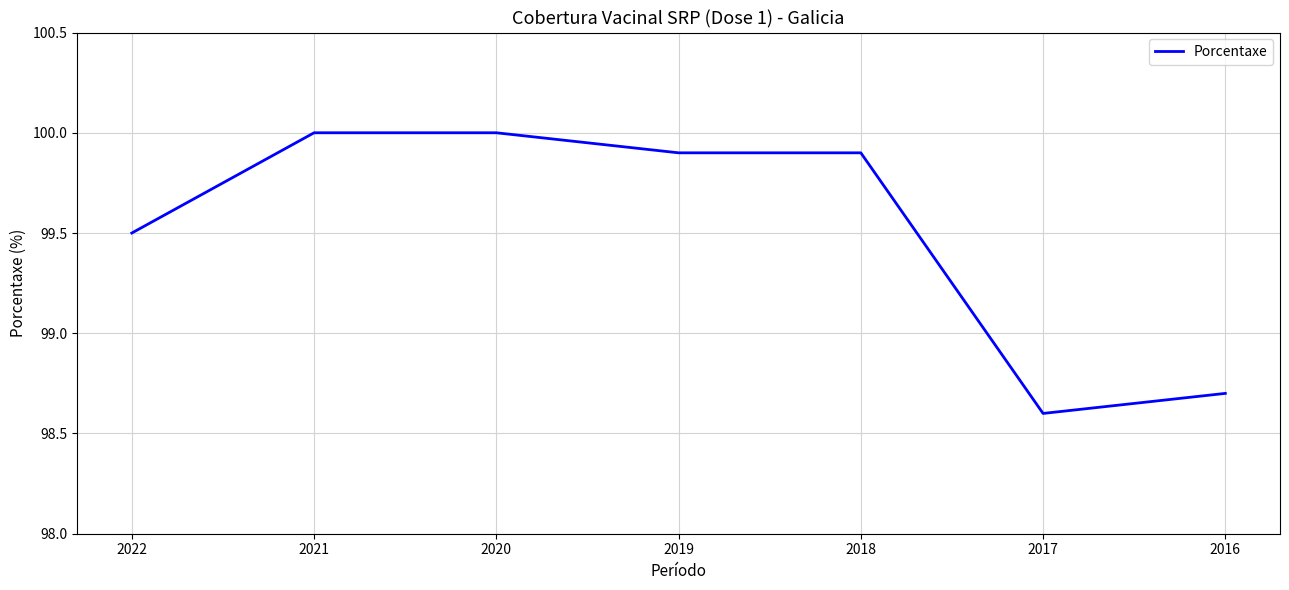

What is the minimum value shown in the chart?

98.6